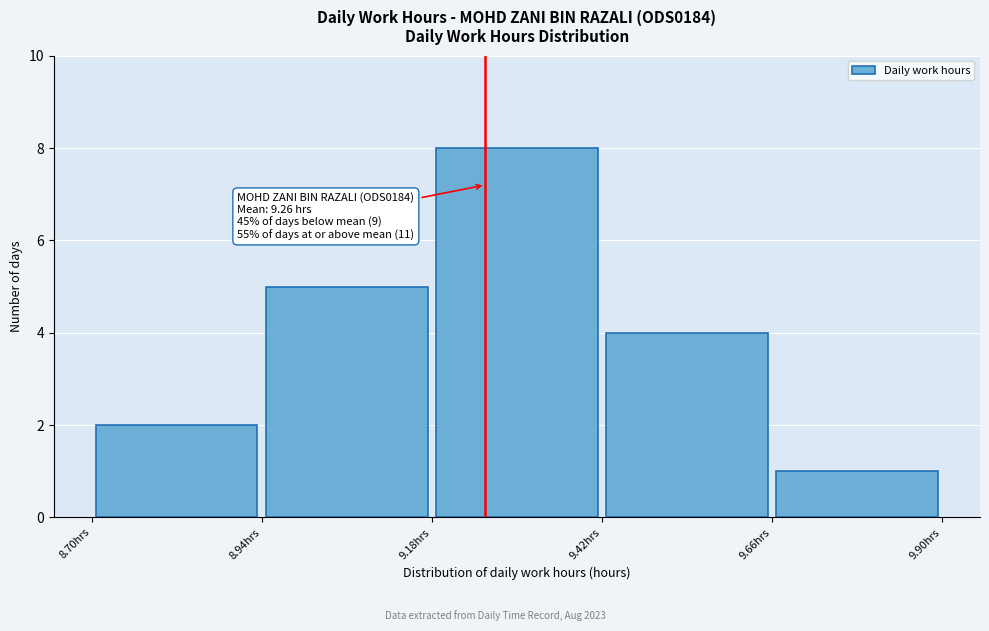

Which range on the x-axis has the tallest bar?

9.18 to 9.42